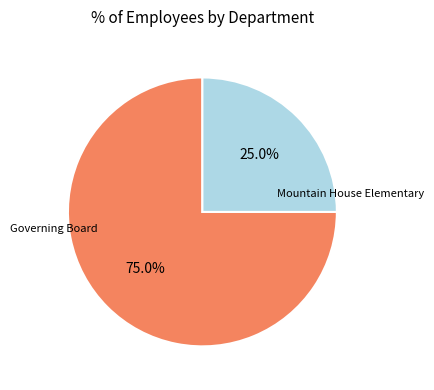

Is there any slice that represents more than half of the pie?

Yes